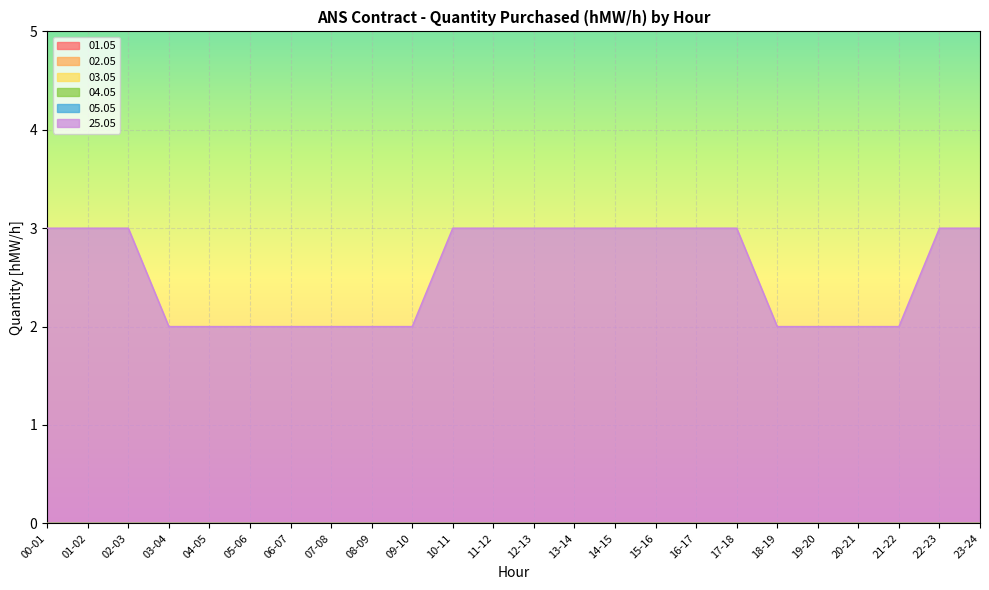

Reading left to right, list all the values displayed in this chart.

01.05: 0	0	0	0	0	0	0	0	0	0	0	0	0	0	0	0	0	0	0	0	0	0	0	0
02.05: 0	0	0	0	0	0	0	0	0	0	0	0	0	0	0	0	0	0	0	0	0	0	0	0
03.05: 0	0	0	0	0	0	0	0	0	0	0	0	0	0	0	0	0	0	0	0	0	0	0	0
04.05: 0	0	0	0	0	0	0	0	0	0	0	0	0	0	0	0	0	0	0	0	0	0	0	0
05.05: 0	0	0	0	0	0	0	0	0	0	0	0	0	0	0	0	0	0	0	0	0	0	0	0
25.05: 3	3	3	2	2	2	2	2	2	2	3	3	3	3	3	3	3	3	2	2	2	2	3	3